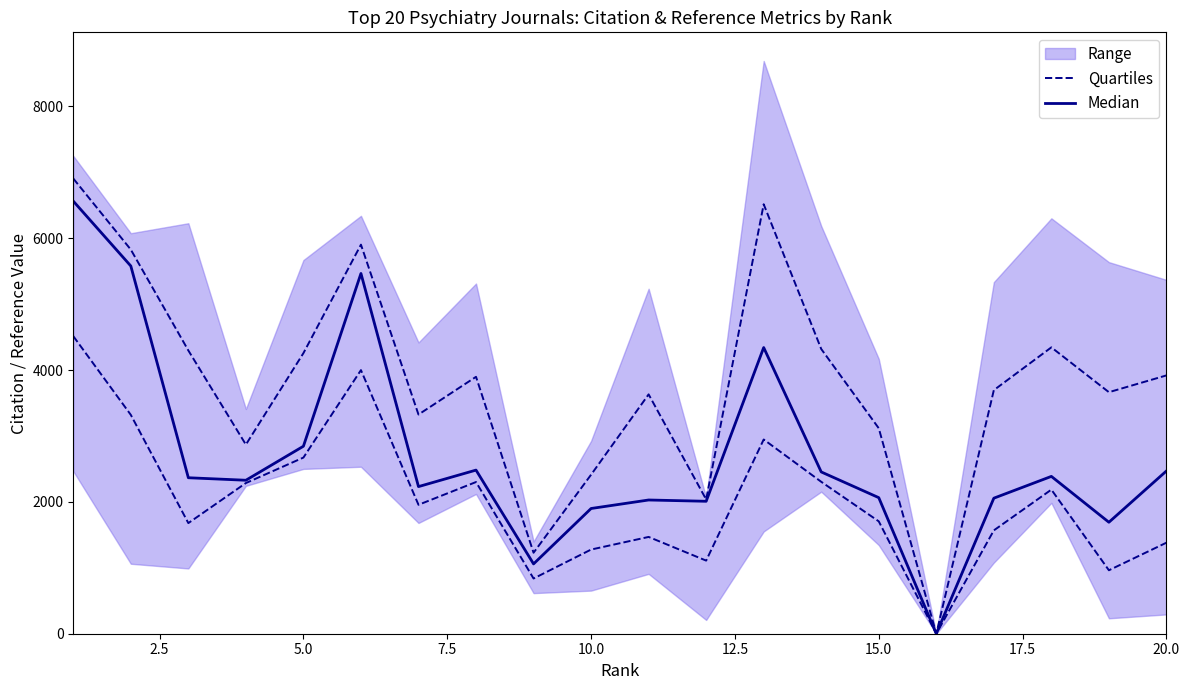

Between 5.0 and 20.0, which is larger?

5.0